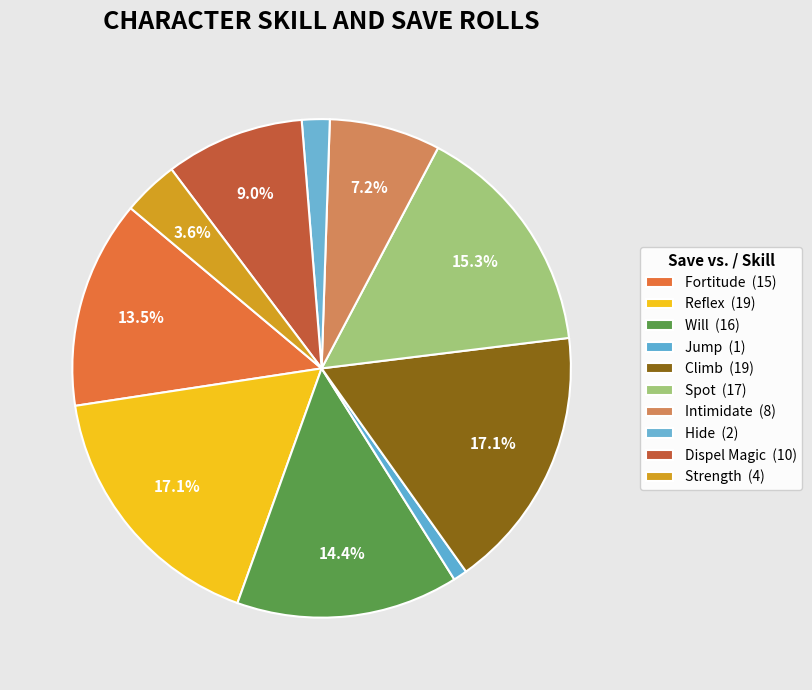

To the nearest percent, what percentage of the pie is Dispel Magic?

9%